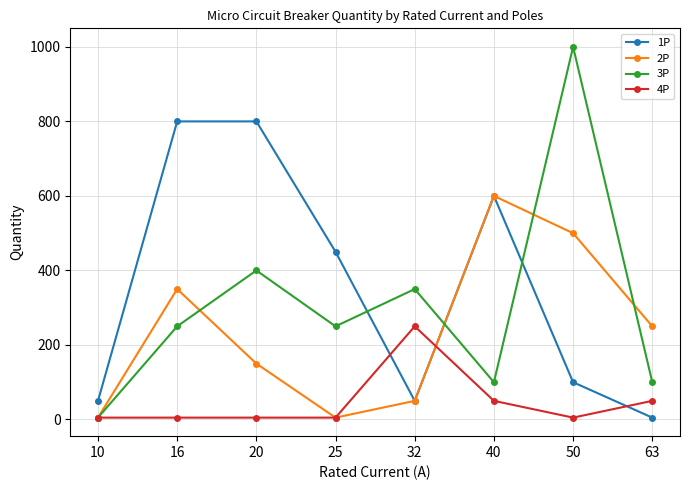

The value of 2P at 16 is 350. True or false?

True